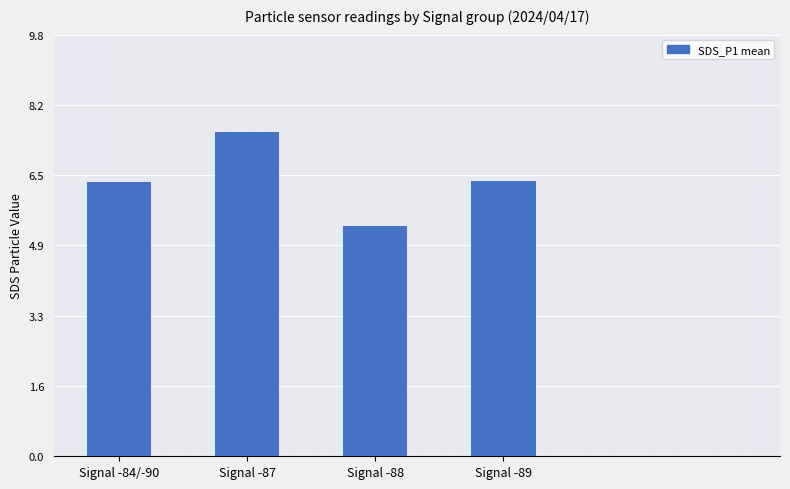

Which label corresponds to the largest value in the chart?

Signal -87